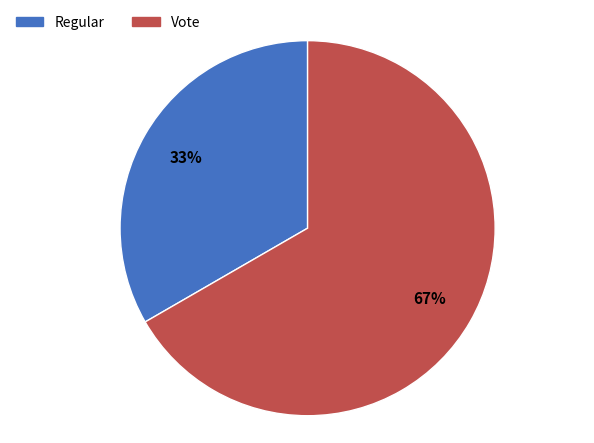

Is Vote the majority of the pie?

Yes